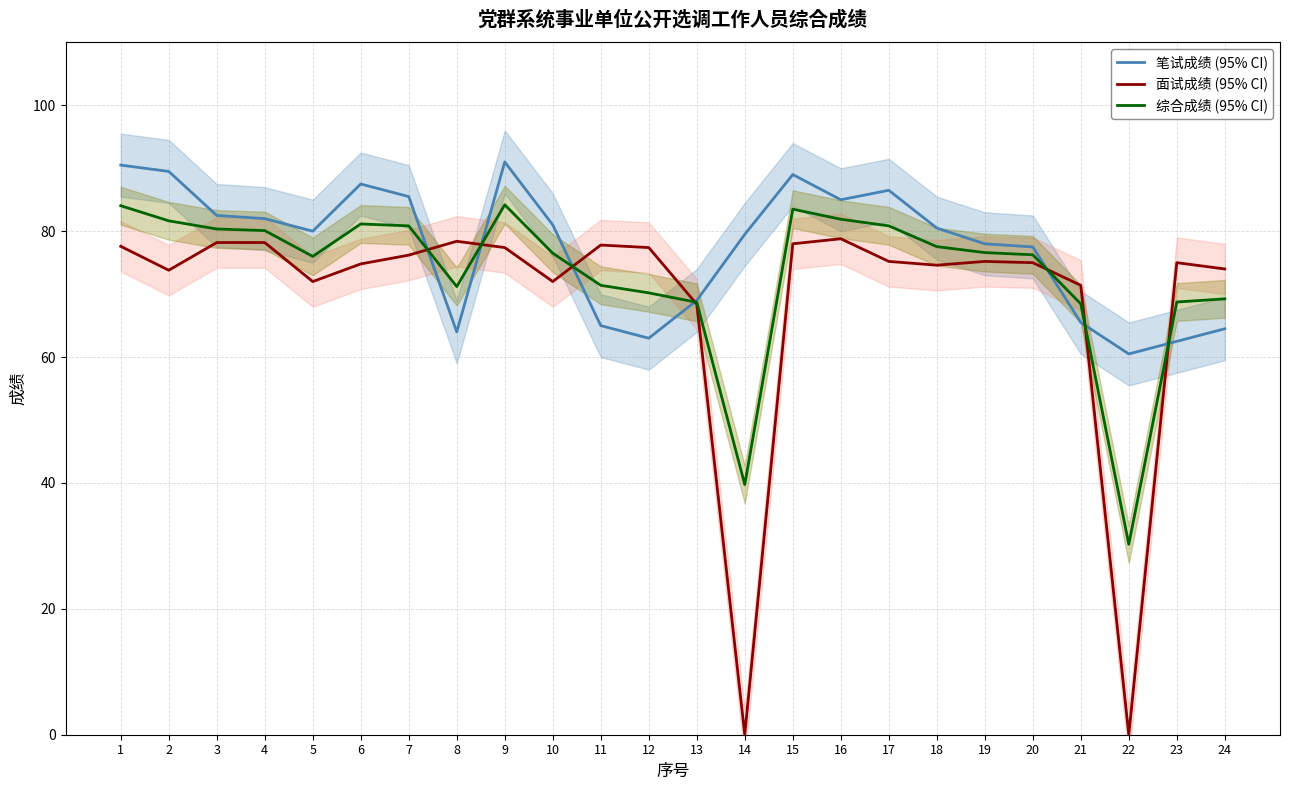

True or false: 面试成绩 (95% CI) and 笔试成绩 (95% CI) intersect in this chart.

True